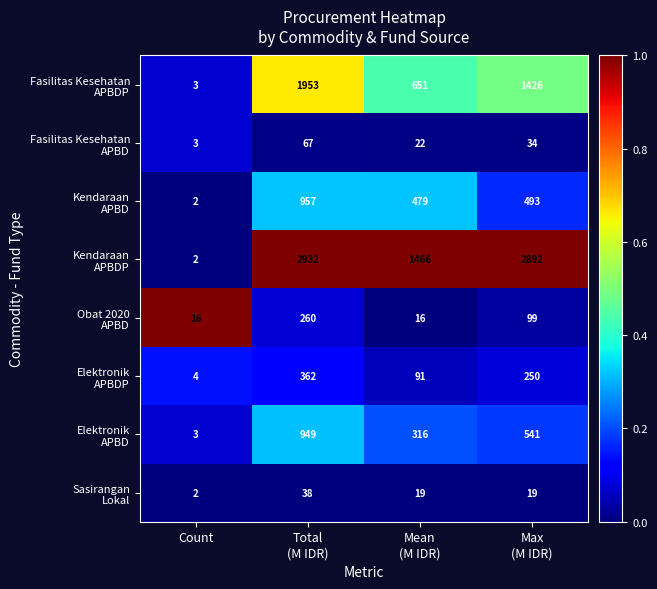

Which label corresponds to the largest value in the chart?

Total
(M IDR)